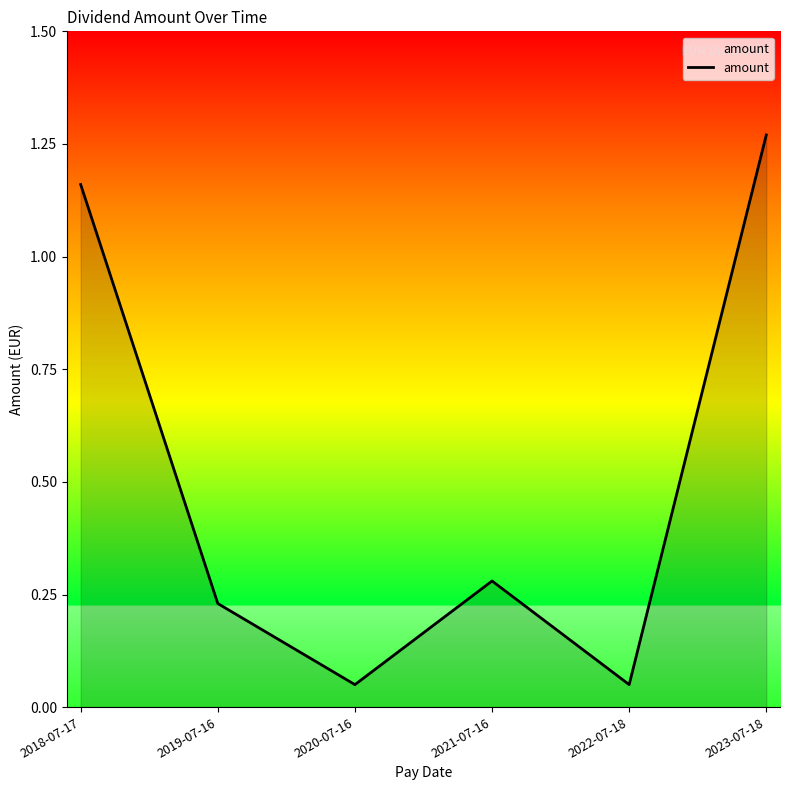

The value at 2023-07-18 is 0.4. True or false?

False